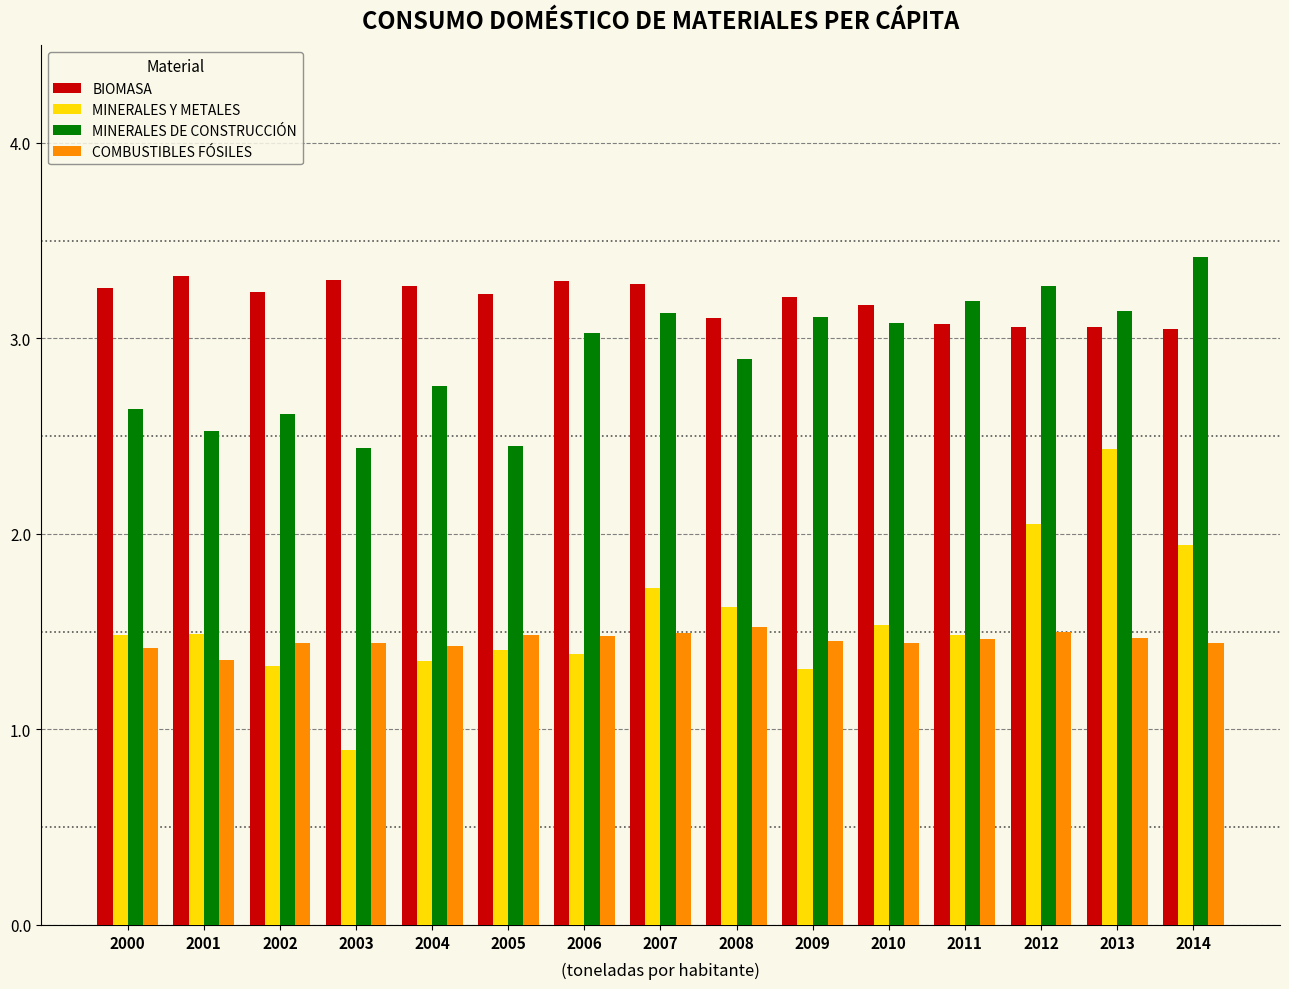

True or false: MINERALES DE CONSTRUCCIÓN has a value of 3.0 at 2006.

True